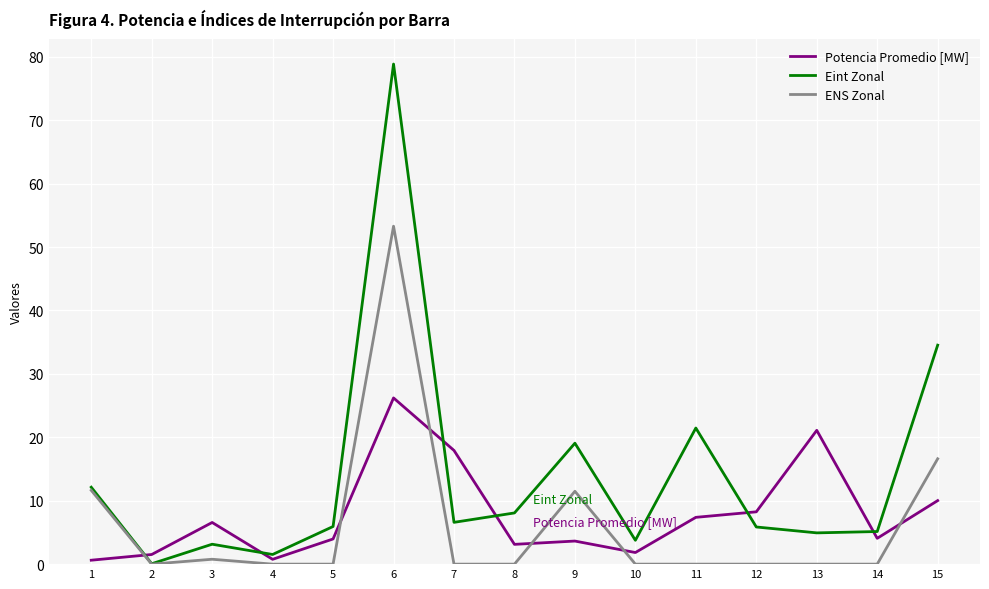

The Potencia Promedio [MW] series shows 13.3 at 13. True or false?

False